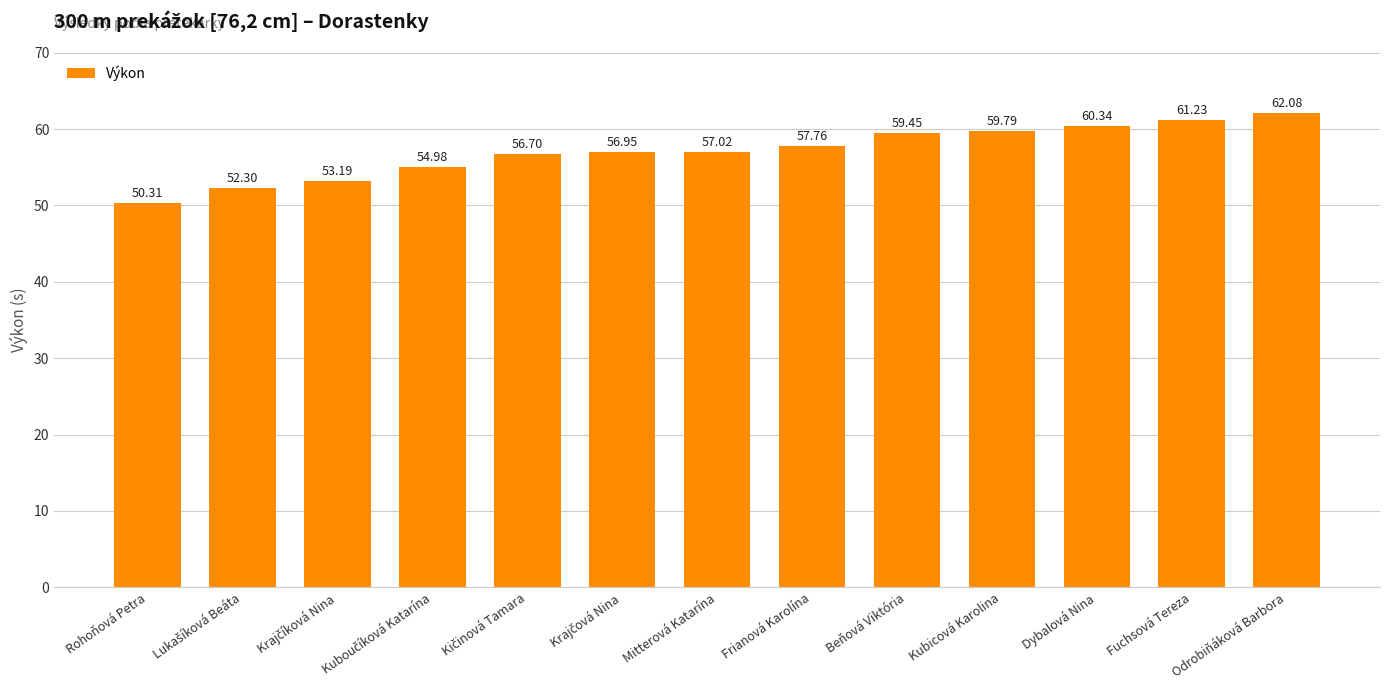

What is the value of the 1st bar from the left?

50.3